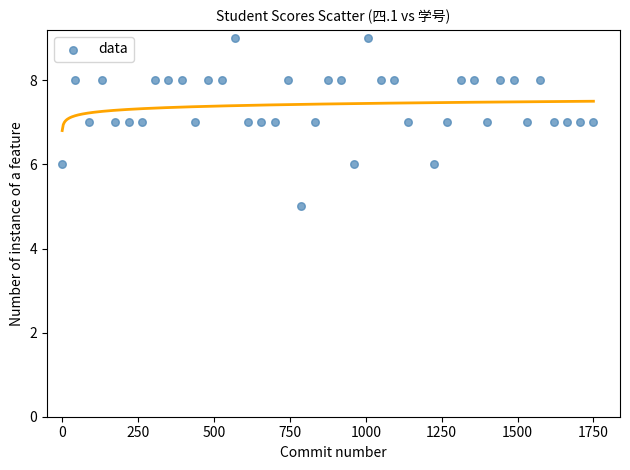

What is the range of Y values (max minus min)?

4